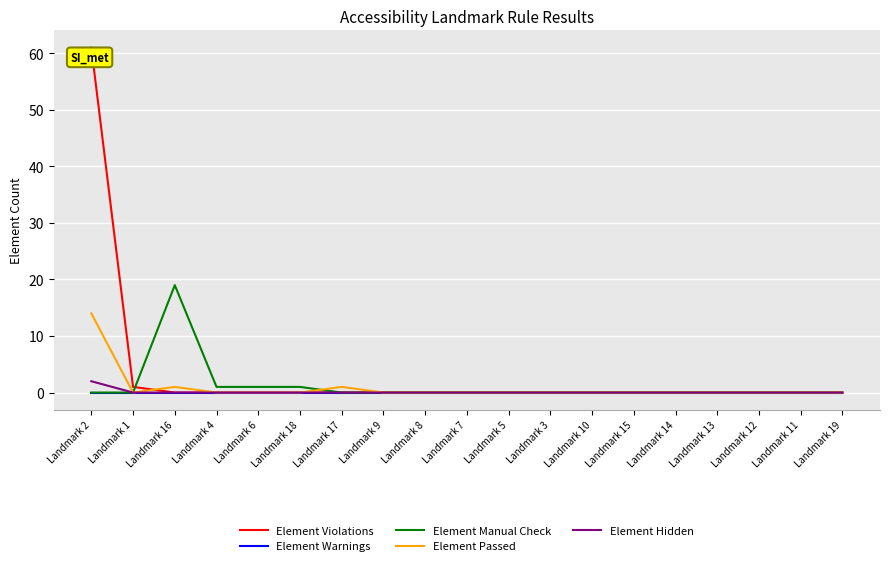

At which category is the sum across all series the highest?

Landmark 2